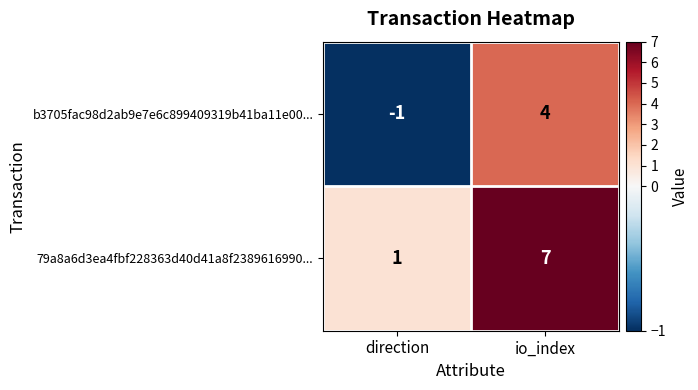

What is the difference between the 79a8a6d3ea4fbf228363d40d41a8f2389616990... values at io_index and direction?

6